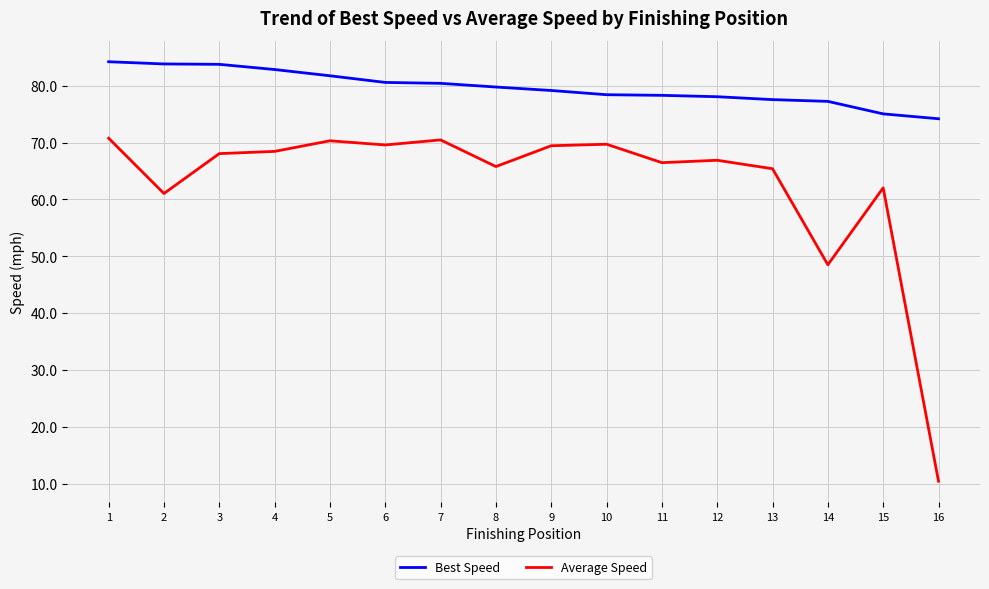

Rank the series by their average value, from lowest to highest.

Average Speed, Best Speed